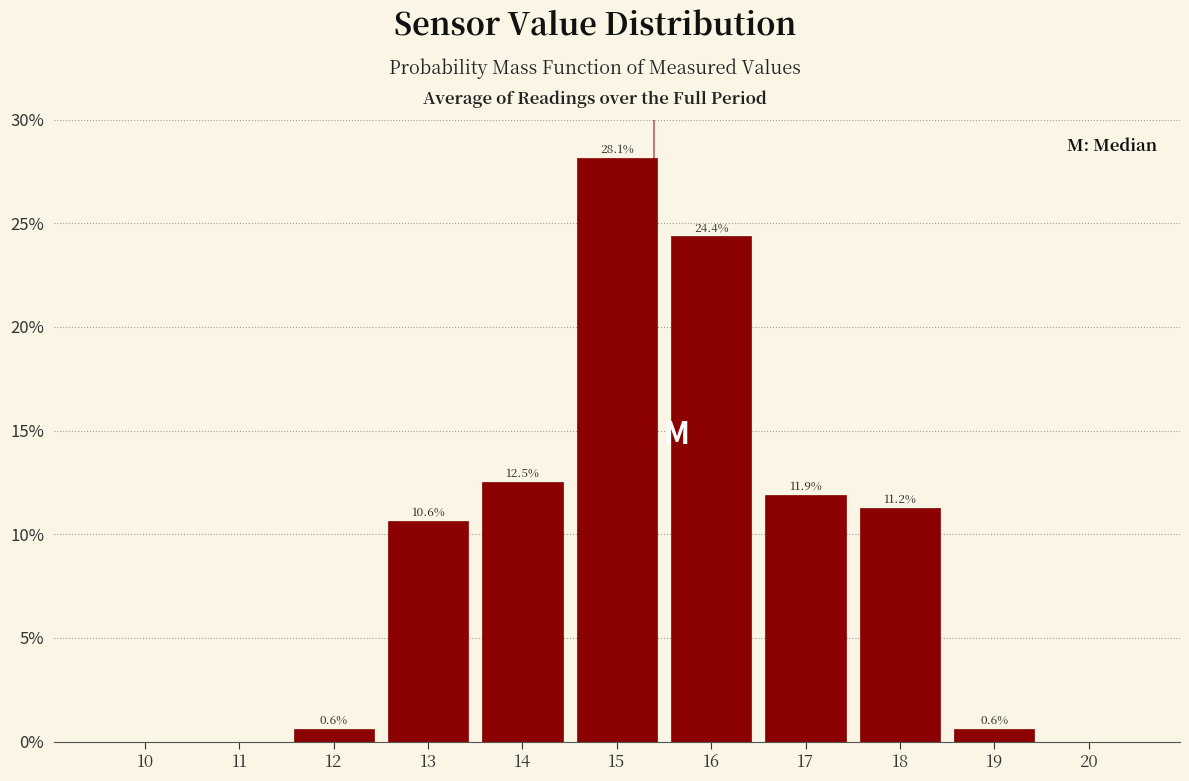

At which label is the value closest to 14?

14